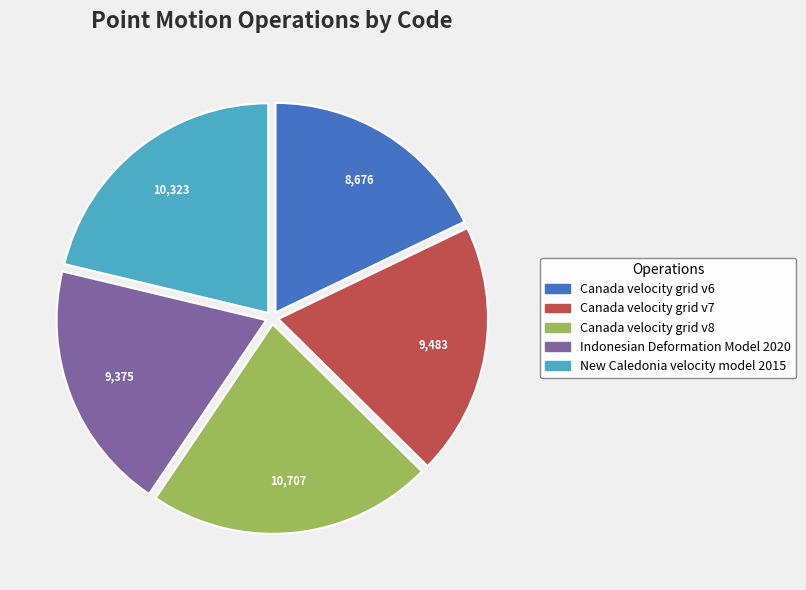

Do Canada velocity grid v6 and Canada velocity grid v7 together represent more than half of the pie?

No